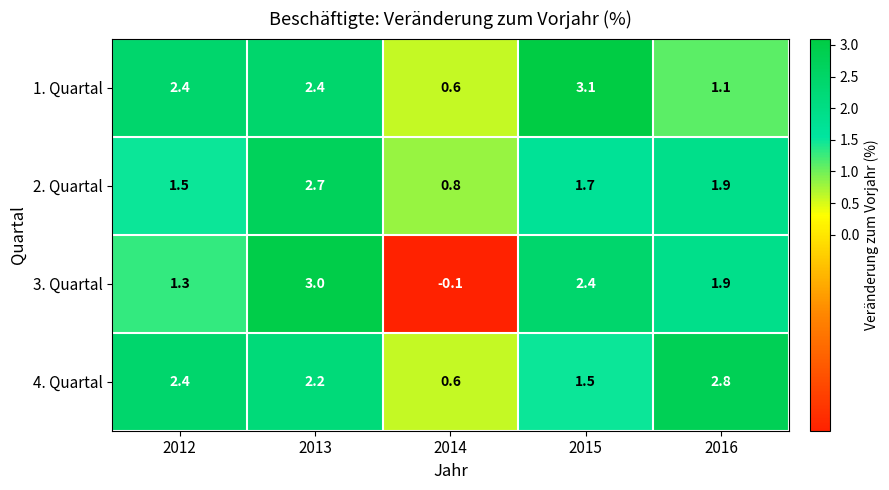

Reading left to right, transcribe all the data shown in this chart.

1. Quartal: 2.4	2.4	0.6	3.1	1.1
2. Quartal: 1.5	2.7	0.8	1.7	1.9
3. Quartal: 1.3	3.0	-0.1	2.4	1.9
4. Quartal: 2.4	2.2	0.6	1.5	2.8